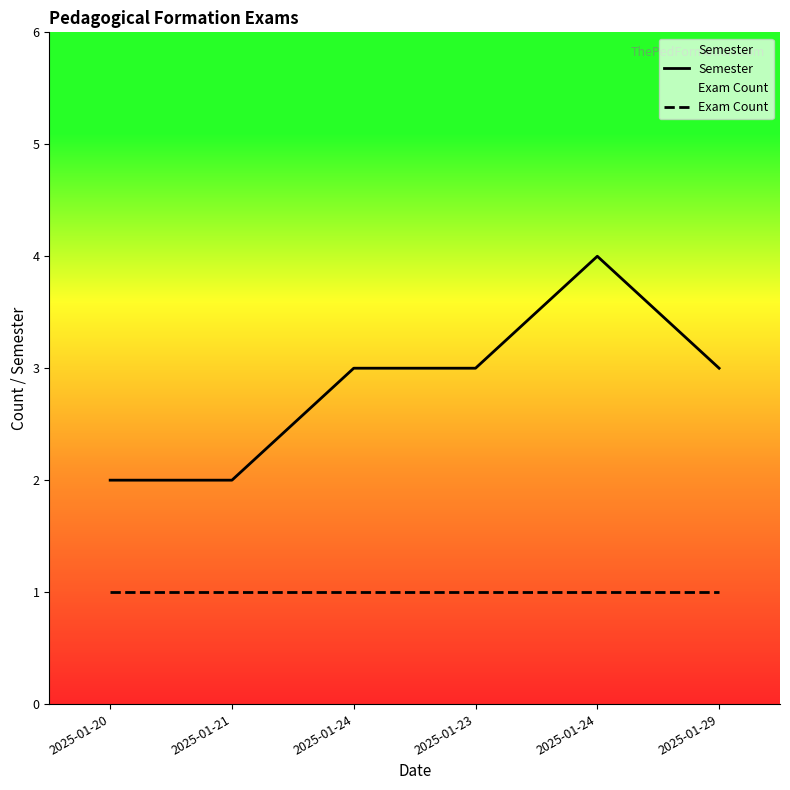

Read the Exam Count value at 2025-01-29.

1